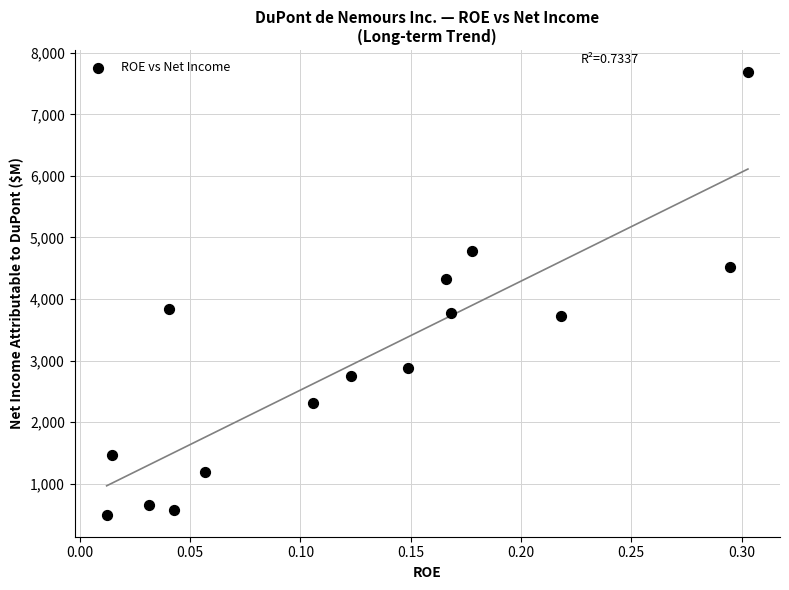

What is the range of Y values (max minus min)?

7187